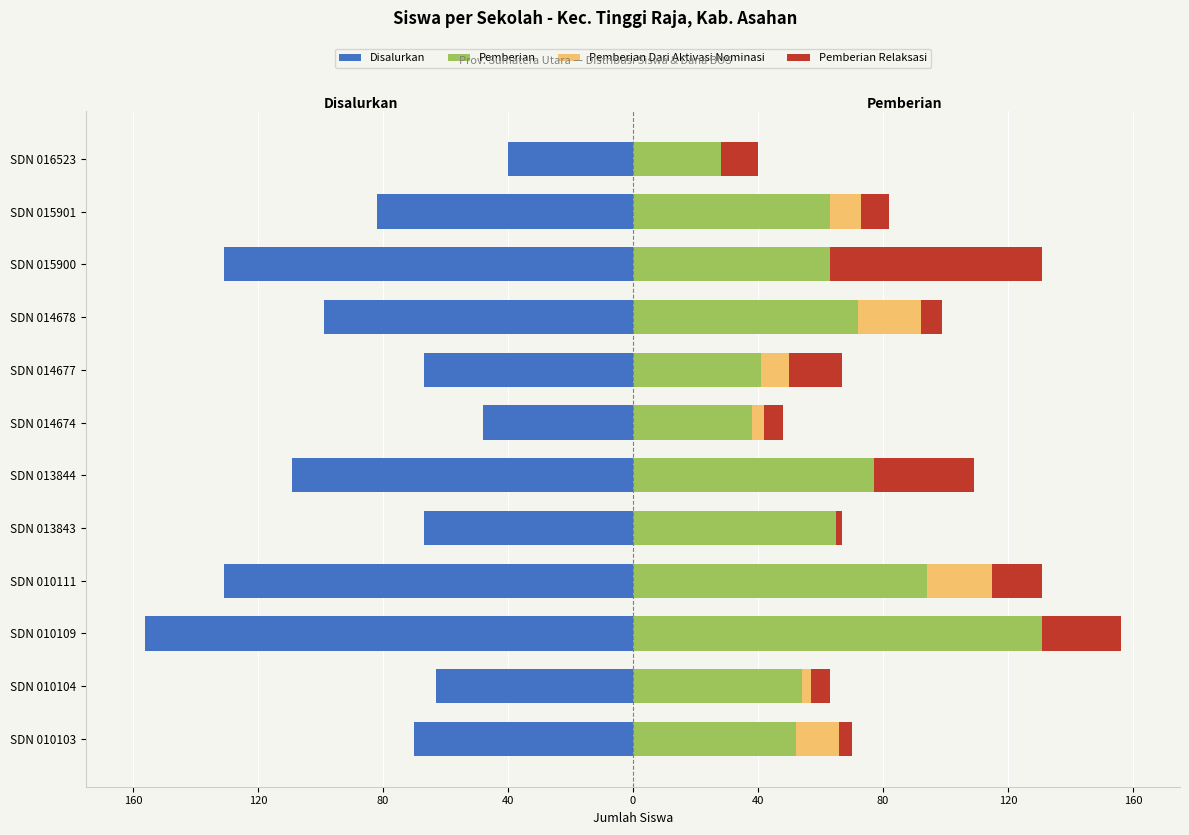

What is the difference between the highest and lowest values at 80?

287